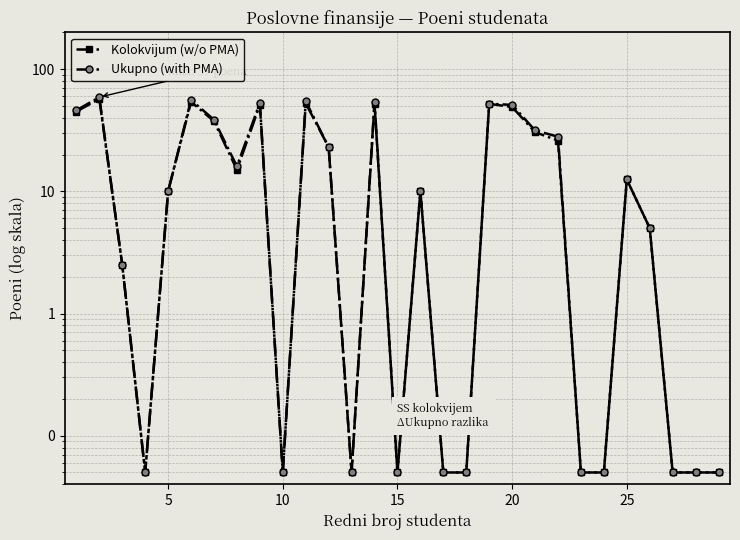

Between 10 and 25, which series saw the biggest shift?

Ukupno (with PMA)